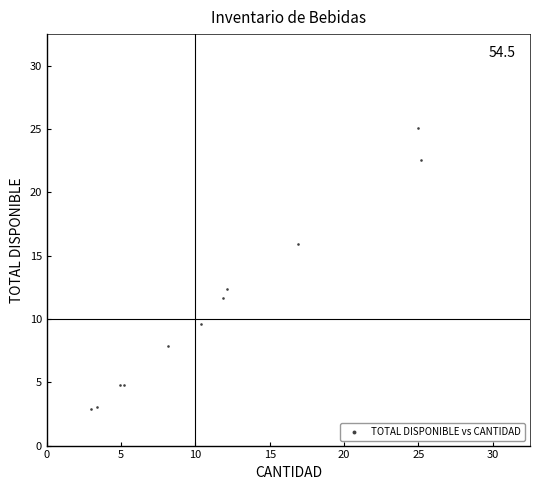

What Y value in the scatter plot is closest to 13?

12.4